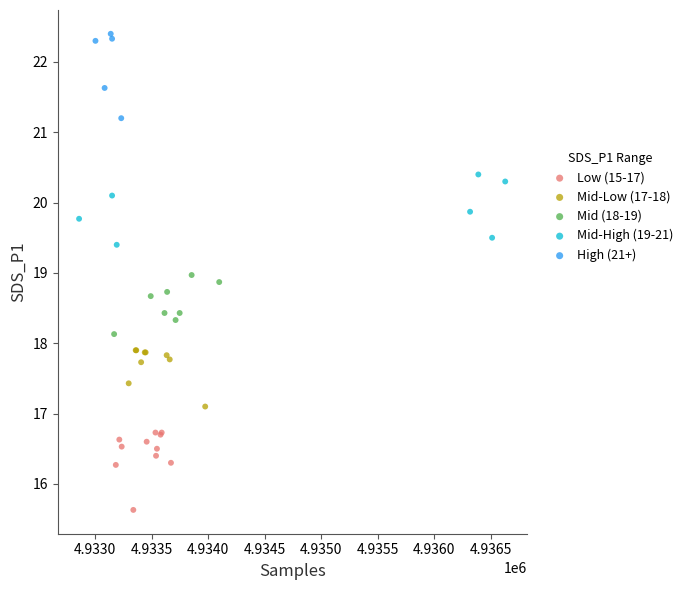

Which series reaches the maximum Y coordinate?

High (21+)